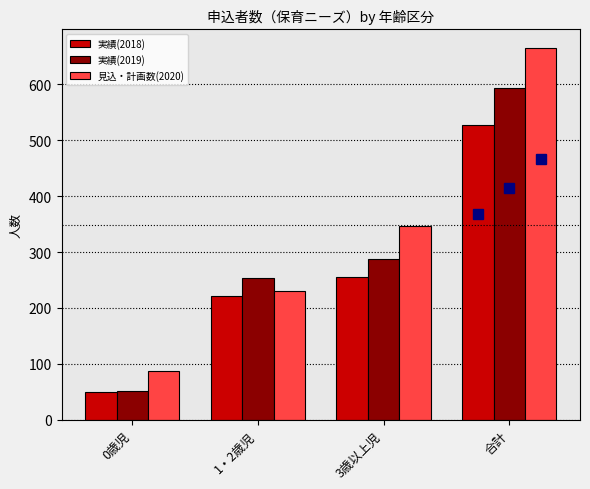

Reading right to left, transcribe all the data shown in this chart.

実績(2018): 527	255	222	50
実績(2019): 593	288	254	51
見込・計画数(2020): 665	346	231	88